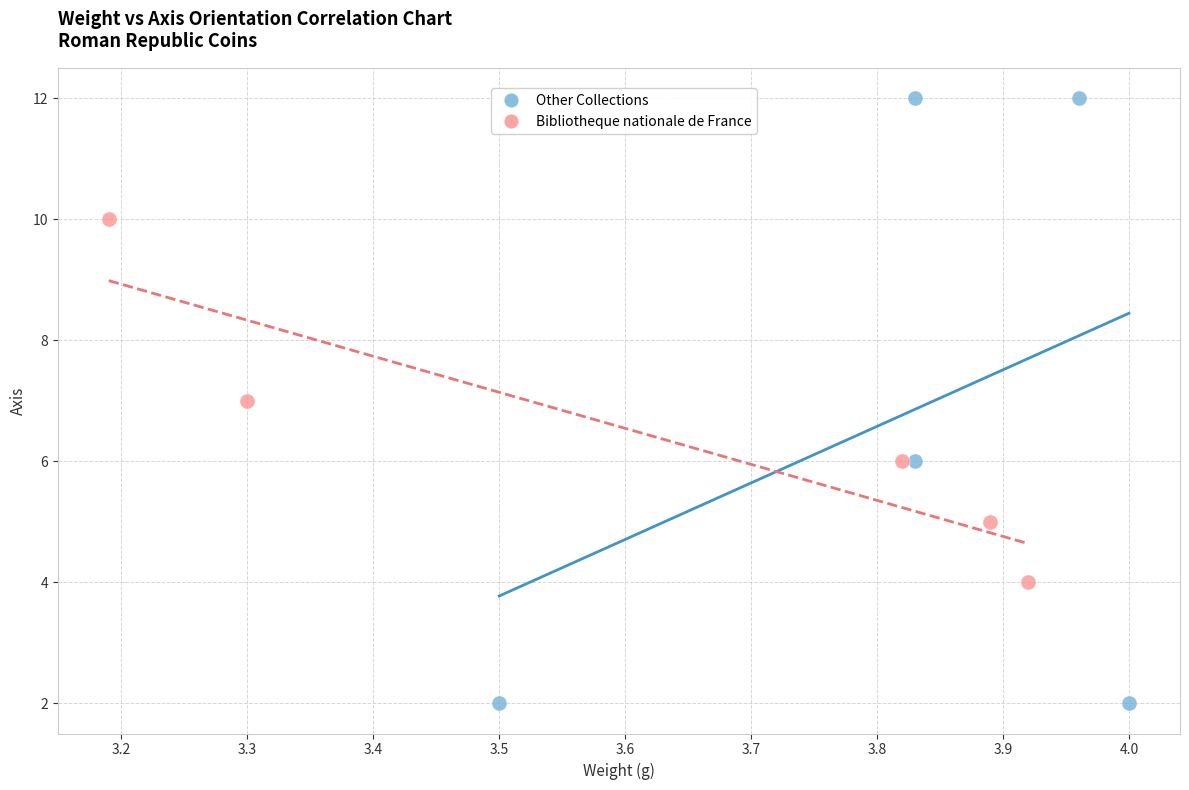

Which series has the largest Y range (max minus min)?

Other Collections